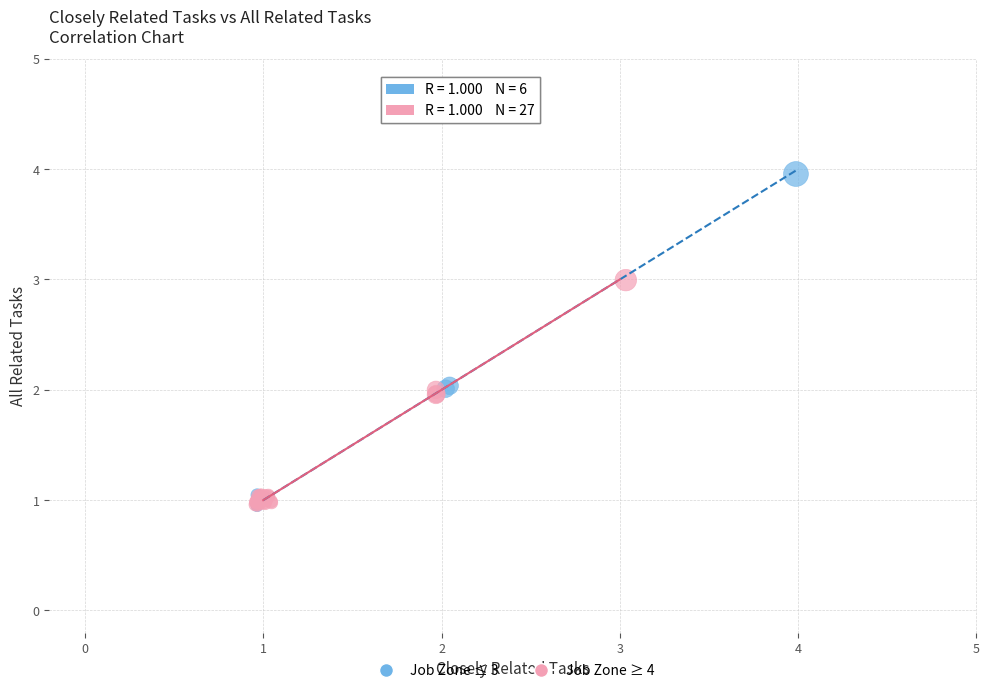

Which series contains the highest Y value?

Job Zone ≤ 3